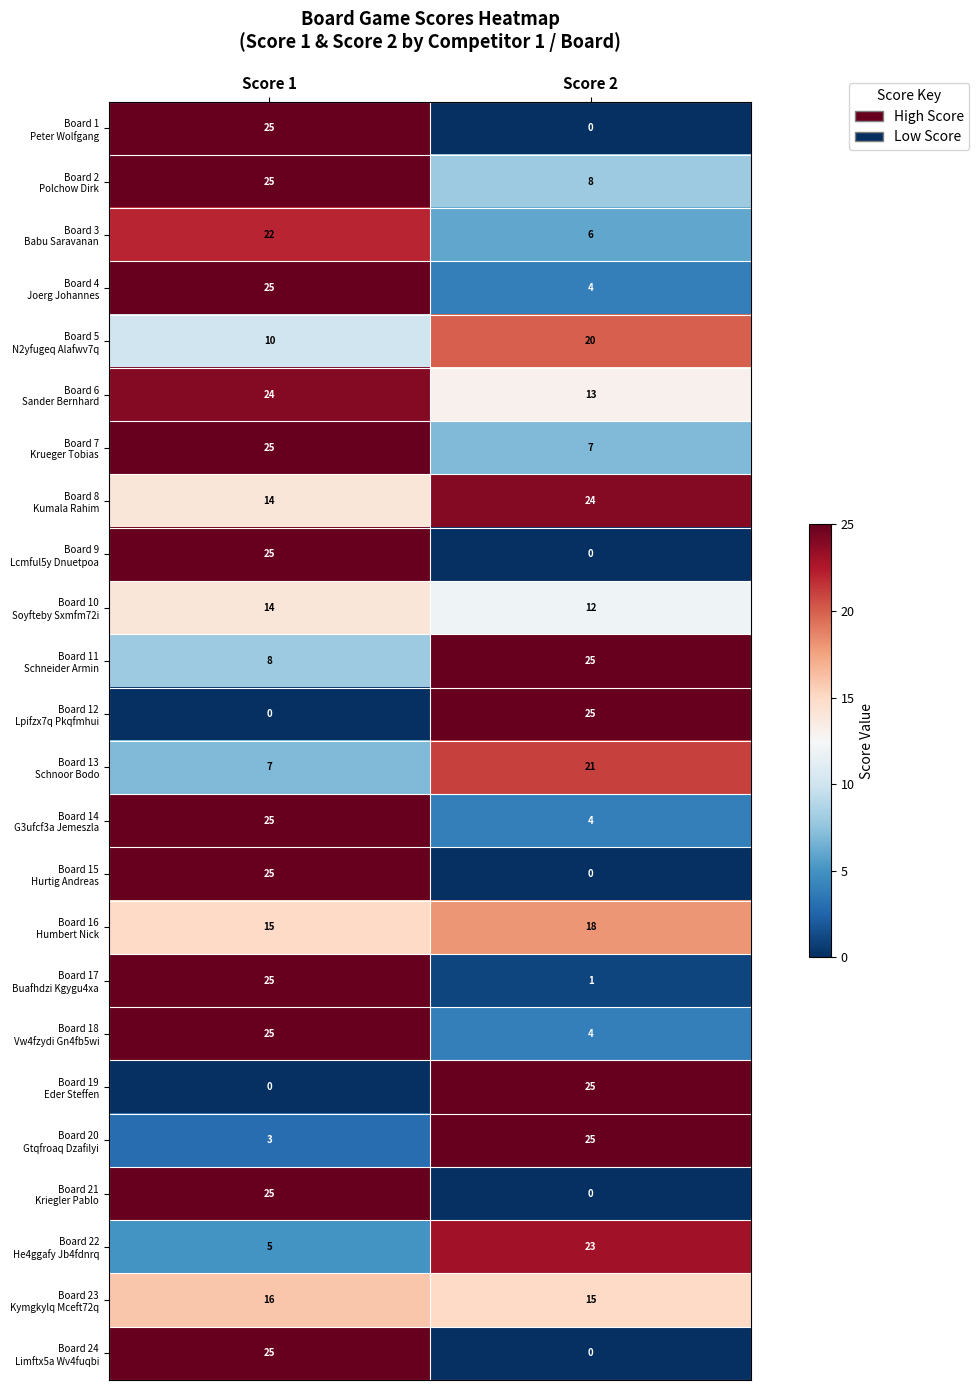

What is the spread (max minus min) of values at Score 2?

25